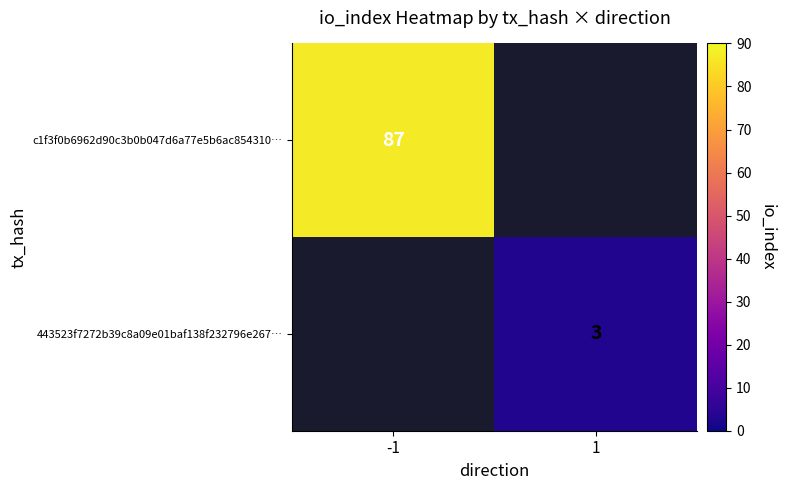

Is it true that c1f3f0b6962d90c3b0b047d6a77e5b6ac854310… equals 87 at -1?

True